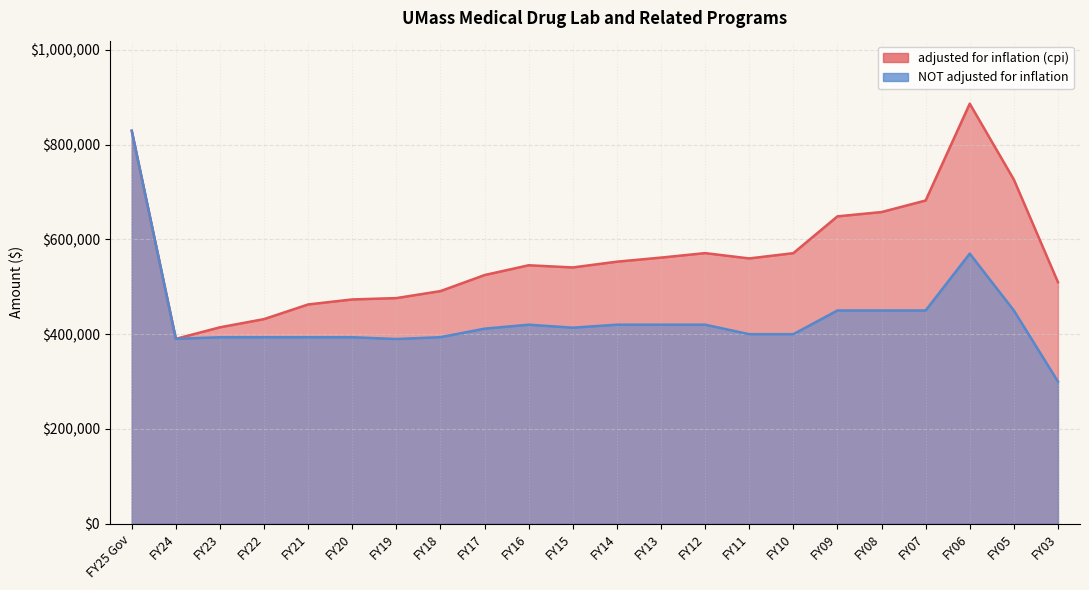

What is the smallest value displayed?

300000